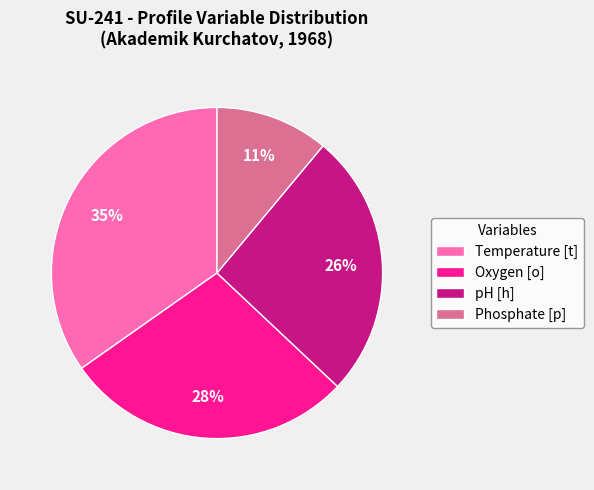

Approximately how many times larger is the value at Oxygen [o] compared to Temperature [t]?

0.8